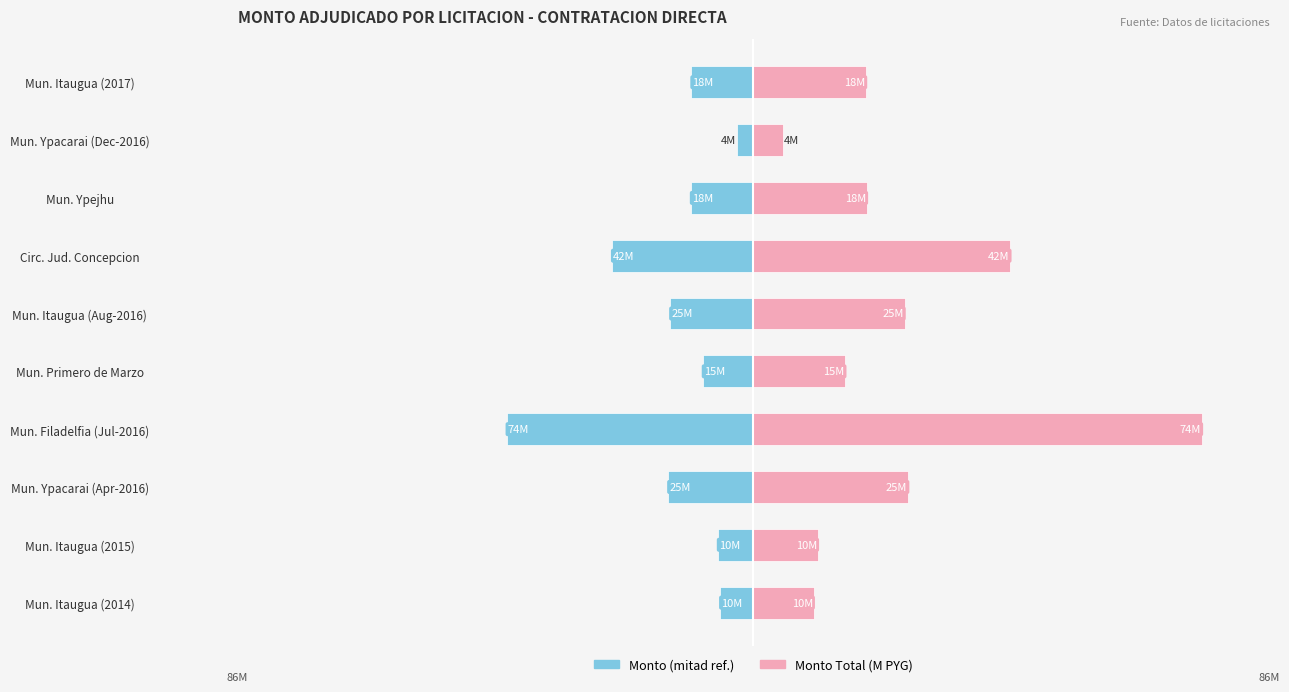

Between Circ. Jud. Concepcion and Mun. Itaugua (2017), which series saw the biggest shift?

Monto Total (M PYG)